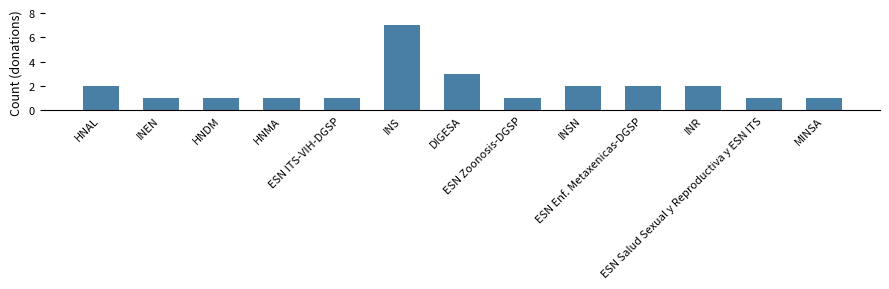

Between HNAL and ESN Salud Sexual y Reproductiva y ESN ITS, which is larger?

HNAL